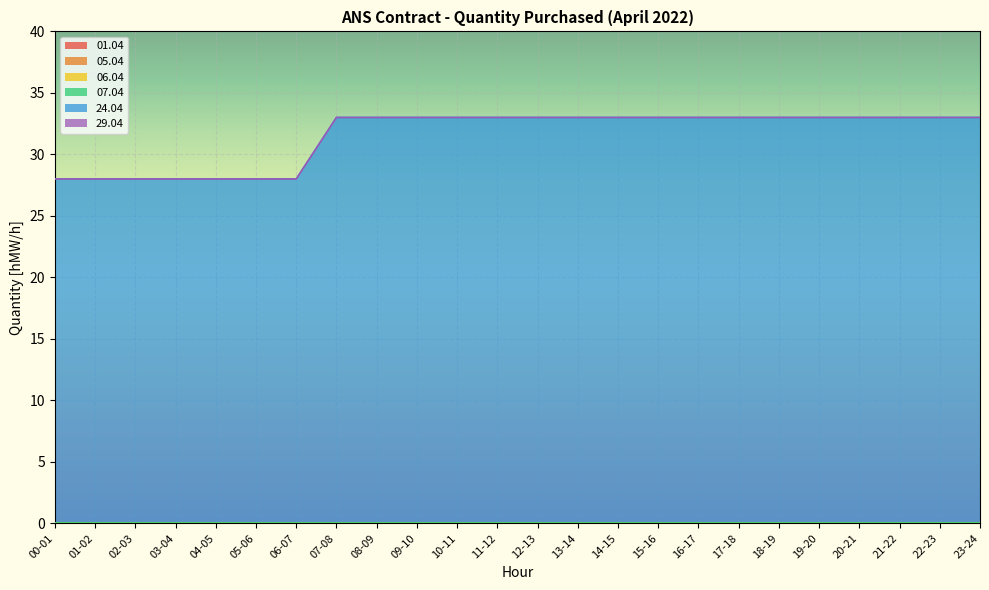

Reading right to left, what are all the values shown in this chart?

01.04: 23-24=0	22-23=0	21-22=0	20-21=0	19-20=0	18-19=0	17-18=0	16-17=0	15-16=0	14-15=0	13-14=0	12-13=0	11-12=0	10-11=0	09-10=0	08-09=0	07-08=0	06-07=0	05-06=0	04-05=0	03-04=0	02-03=0	01-02=0	00-01=0
05.04: 23-24=0	22-23=0	21-22=0	20-21=0	19-20=0	18-19=0	17-18=0	16-17=0	15-16=0	14-15=0	13-14=0	12-13=0	11-12=0	10-11=0	09-10=0	08-09=0	07-08=0	06-07=0	05-06=0	04-05=0	03-04=0	02-03=0	01-02=0	00-01=0
06.04: 23-24=0	22-23=0	21-22=0	20-21=0	19-20=0	18-19=0	17-18=0	16-17=0	15-16=0	14-15=0	13-14=0	12-13=0	11-12=0	10-11=0	09-10=0	08-09=0	07-08=0	06-07=0	05-06=0	04-05=0	03-04=0	02-03=0	01-02=0	00-01=0
07.04: 23-24=0	22-23=0	21-22=0	20-21=0	19-20=0	18-19=0	17-18=0	16-17=0	15-16=0	14-15=0	13-14=0	12-13=0	11-12=0	10-11=0	09-10=0	08-09=0	07-08=0	06-07=0	05-06=0	04-05=0	03-04=0	02-03=0	01-02=0	00-01=0
24.04: 23-24=33	22-23=33	21-22=33	20-21=33	19-20=33	18-19=33	17-18=33	16-17=33	15-16=33	14-15=33	13-14=33	12-13=33	11-12=33	10-11=33	09-10=33	08-09=33	07-08=33	06-07=28	05-06=28	04-05=28	03-04=28	02-03=28	01-02=28	00-01=28
29.04: 23-24=0	22-23=0	21-22=0	20-21=0	19-20=0	18-19=0	17-18=0	16-17=0	15-16=0	14-15=0	13-14=0	12-13=0	11-12=0	10-11=0	09-10=0	08-09=0	07-08=0	06-07=0	05-06=0	04-05=0	03-04=0	02-03=0	01-02=0	00-01=0